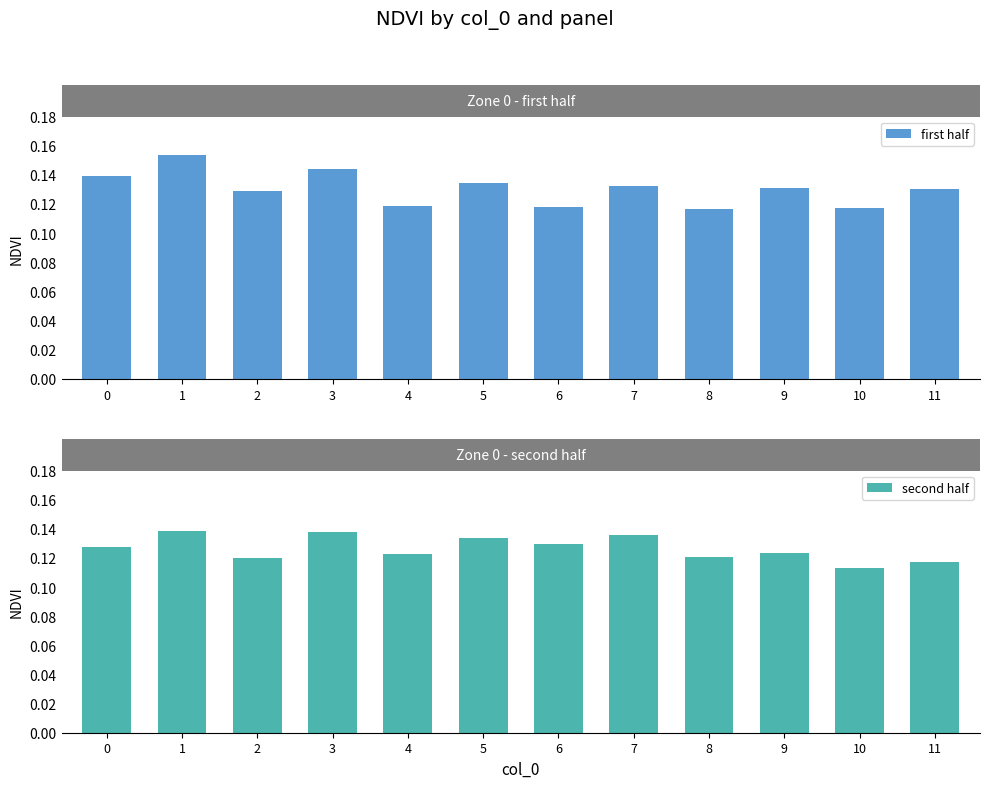

What is the smallest value displayed?

0.1